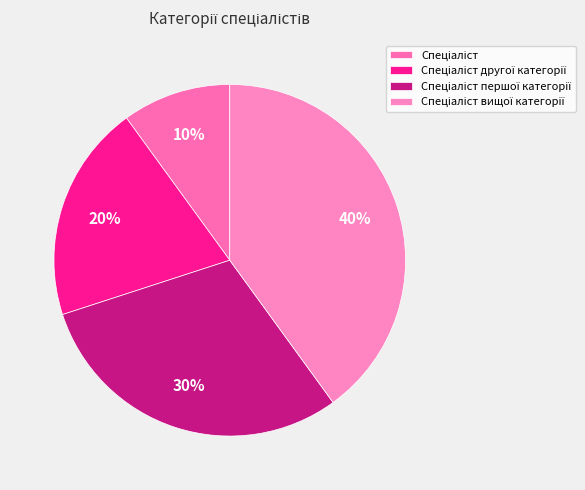

How many slices are in this pie chart?

4